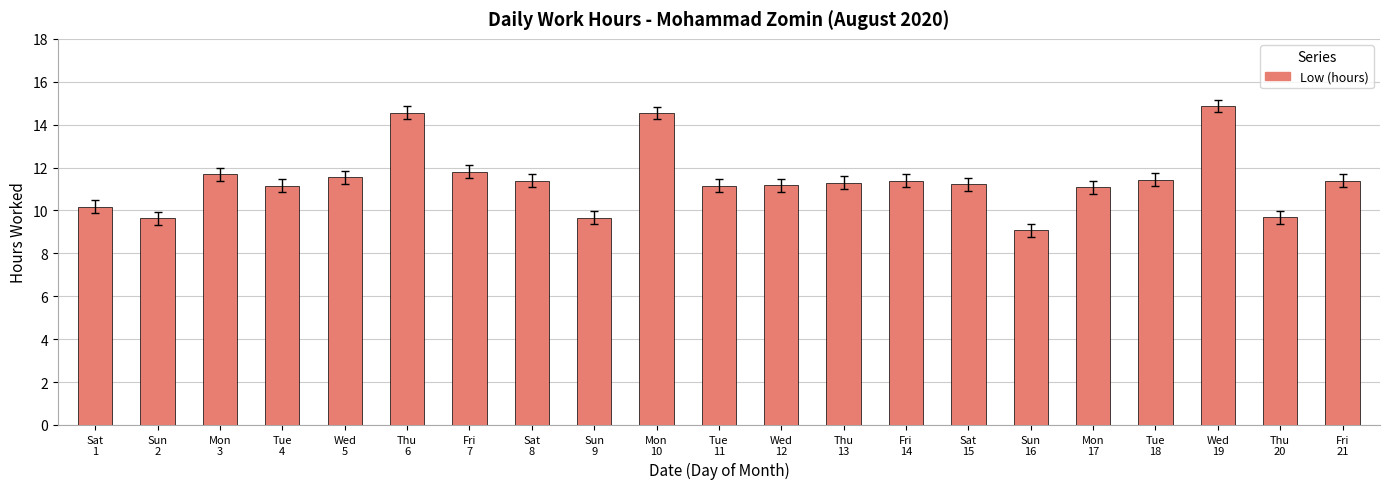

What is the smallest value displayed?

9.1